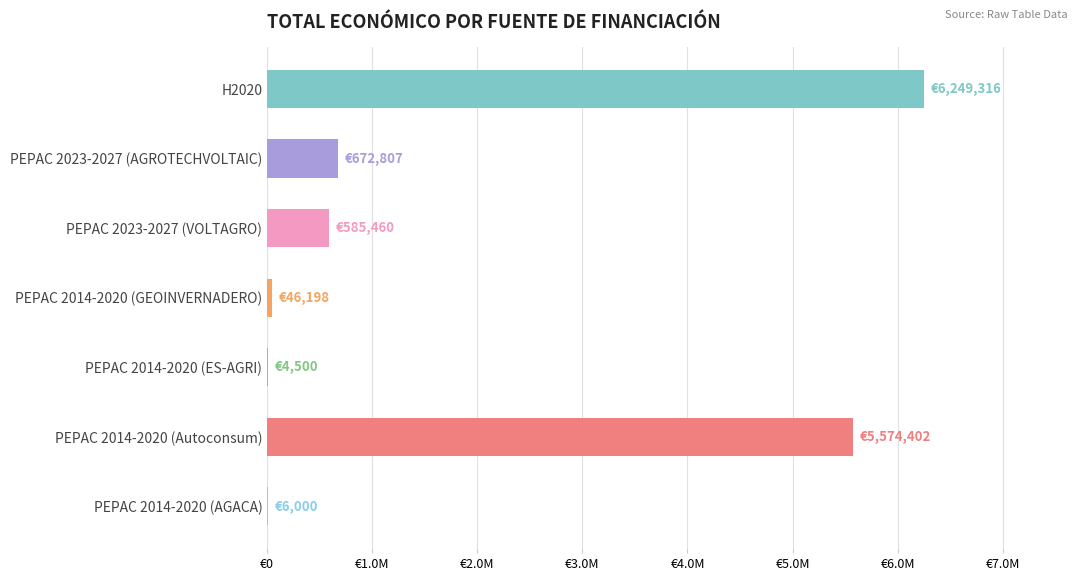

What is the difference between the maximum and minimum values?

6244816